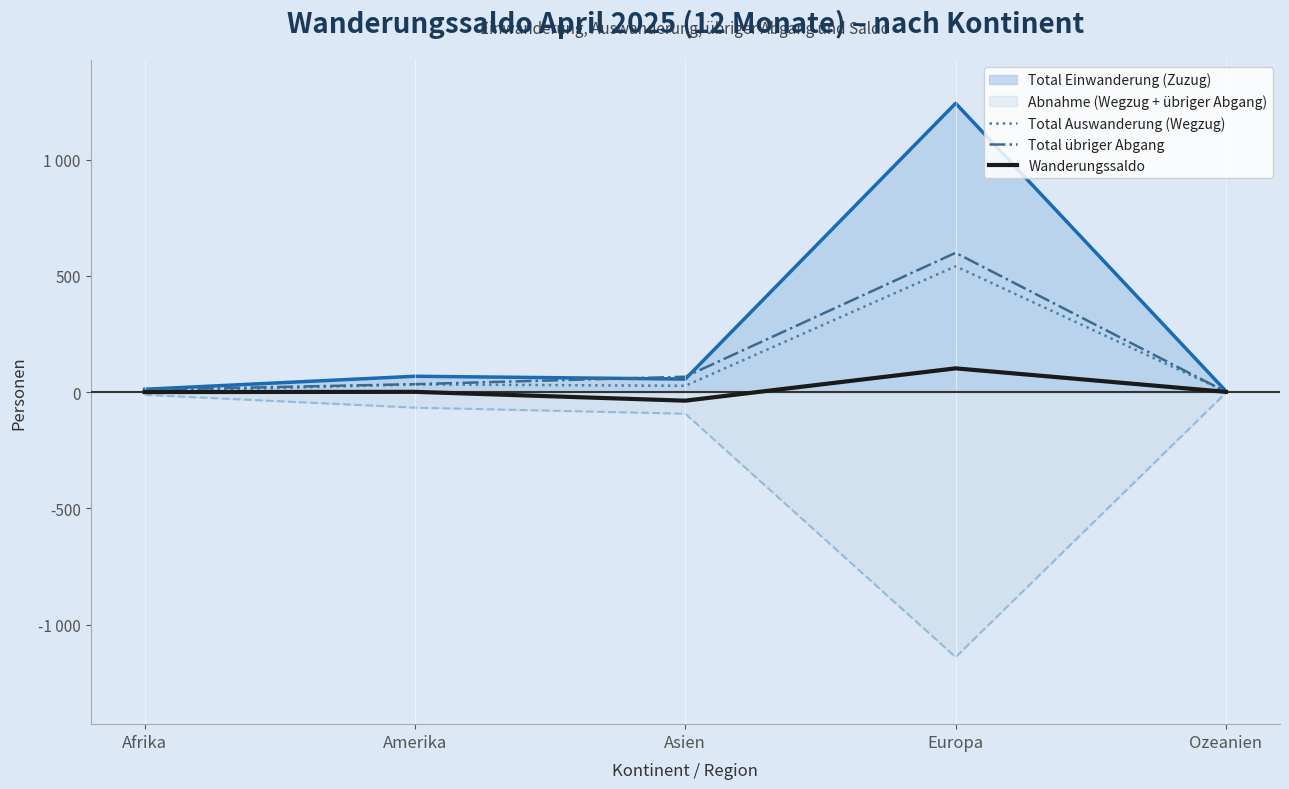

True or false: Wanderungssaldo and Total übriger Abgang cross at least once.

False